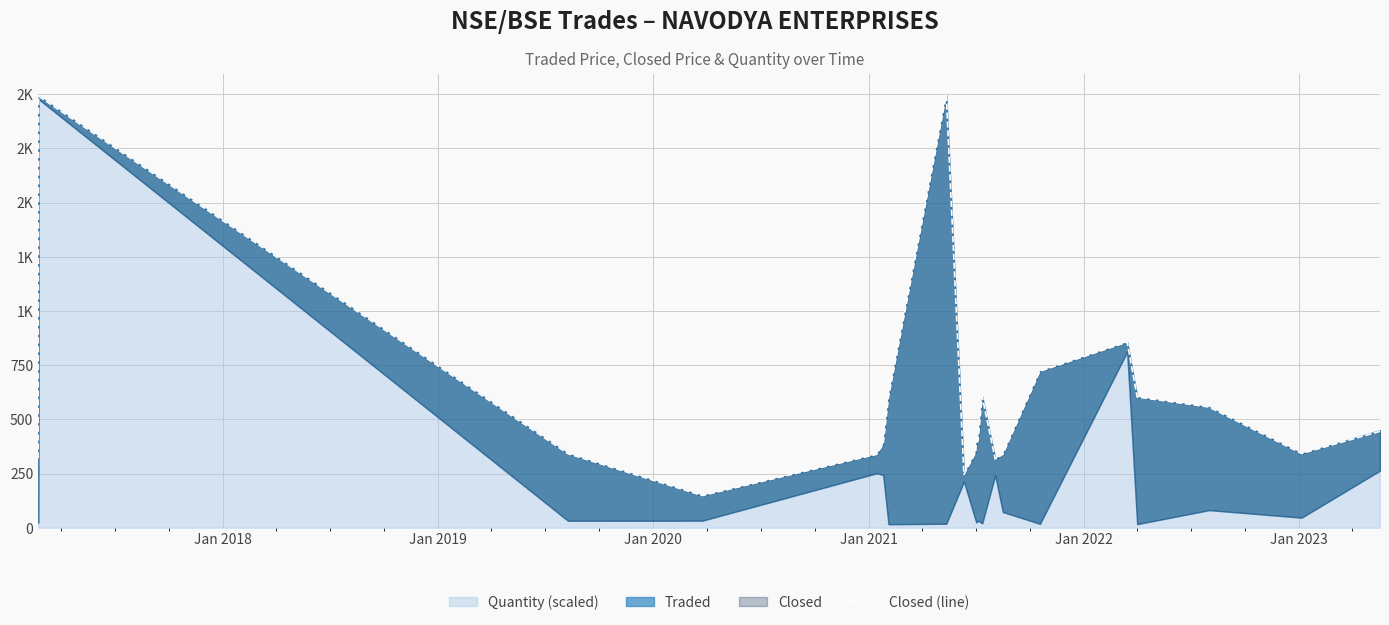

What is the sum of all values?

12283.3